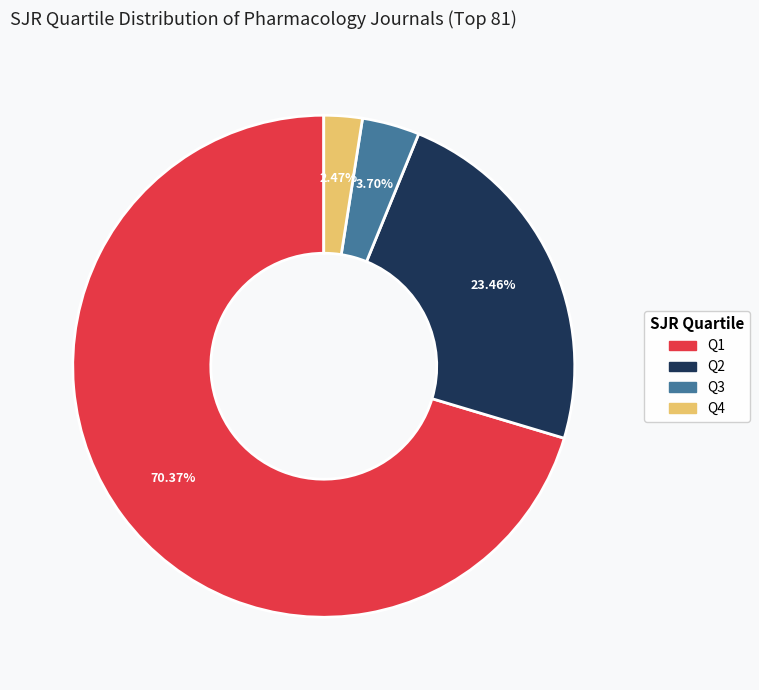

Count the number of slices in the pie.

4